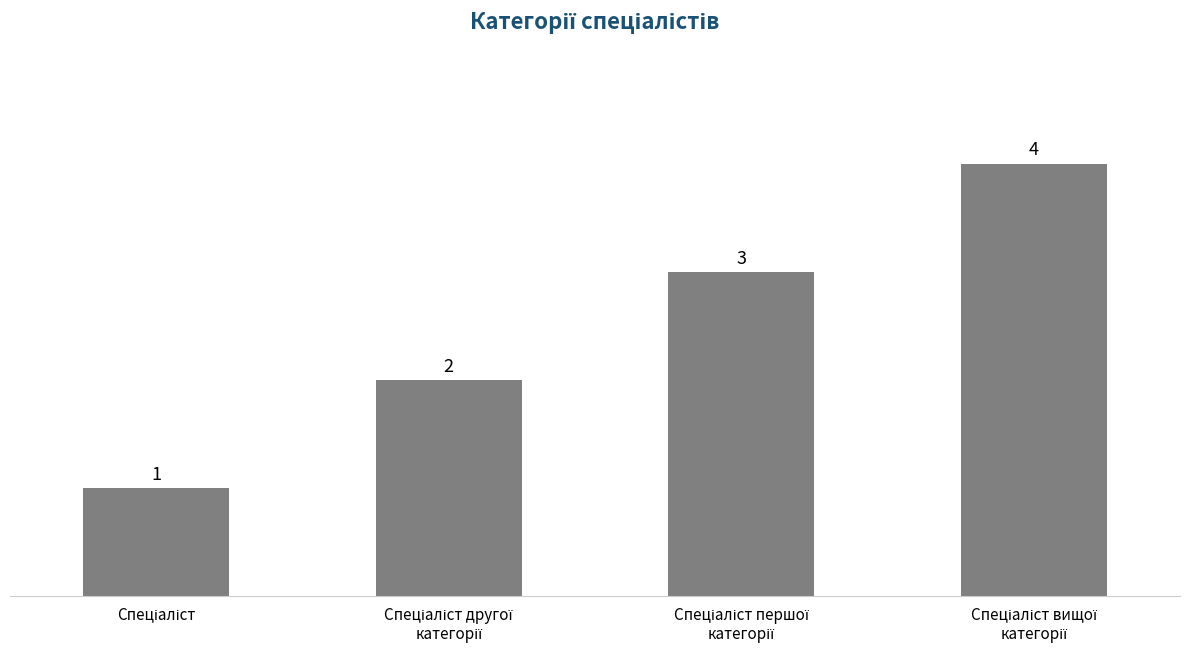

What is the value of the 2nd bar from the left?

2